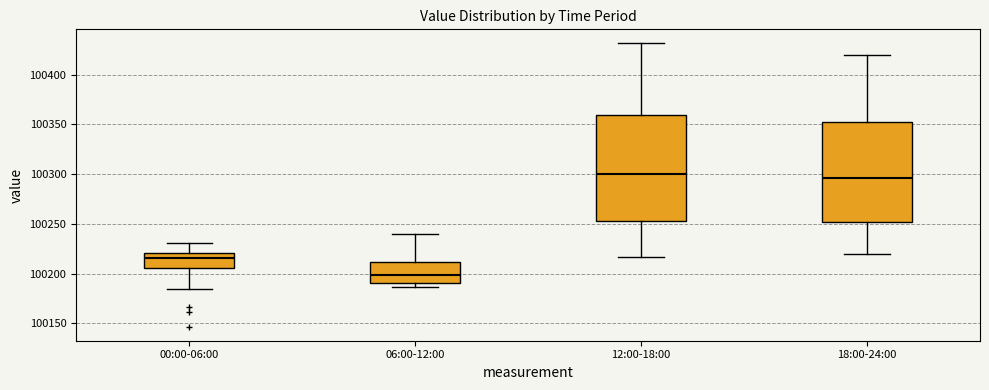

Which box has the lowest median line?

06:00-12:00